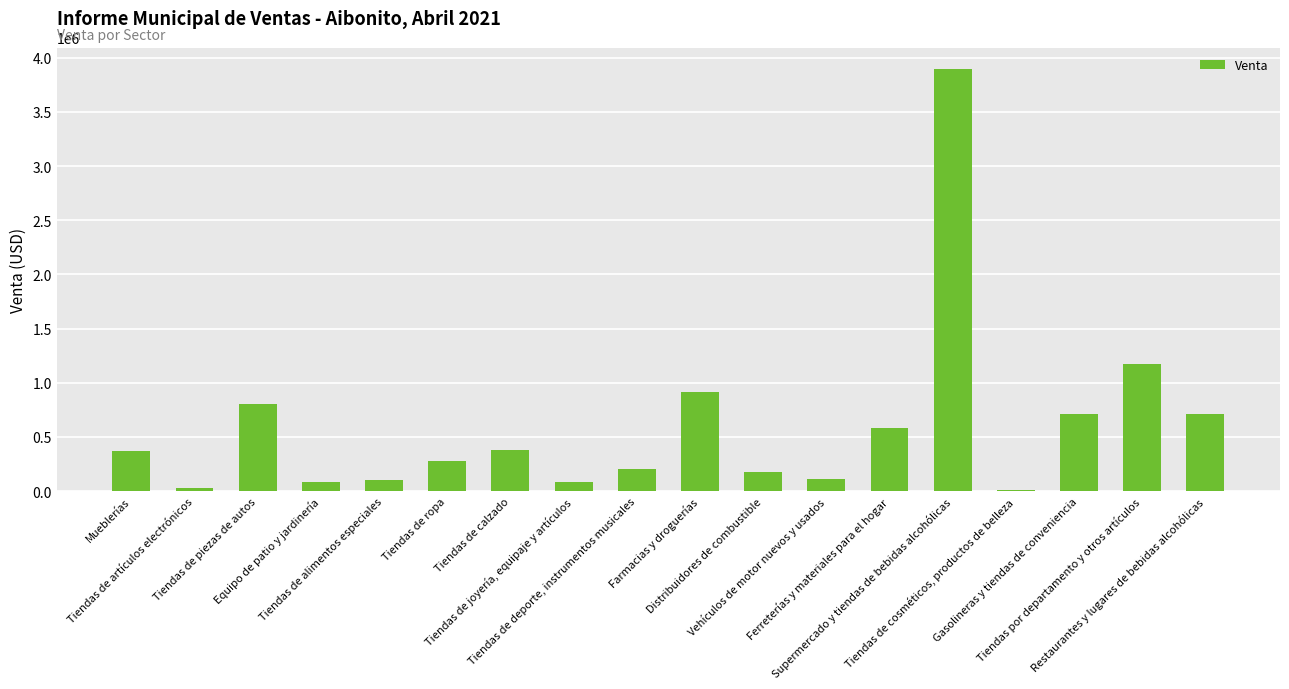

How many values exceed 365831?

9